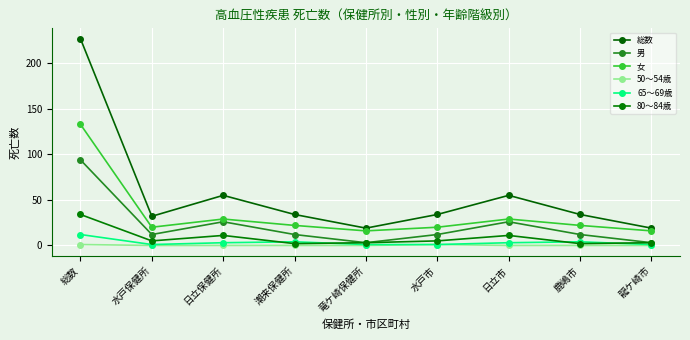

Rank the series by their maximum value, from highest to lowest.

総数, 女, 男, 80～84歳, 65～69歳, 50～54歳